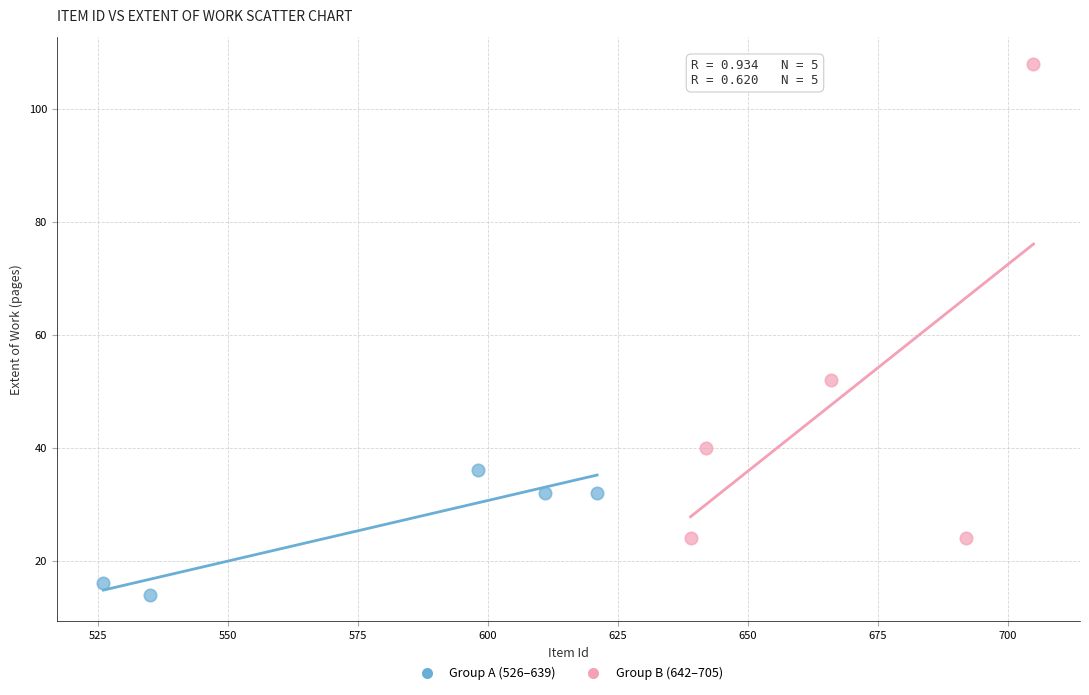

Which series contains the lowest Y value?

Group A (526–639)